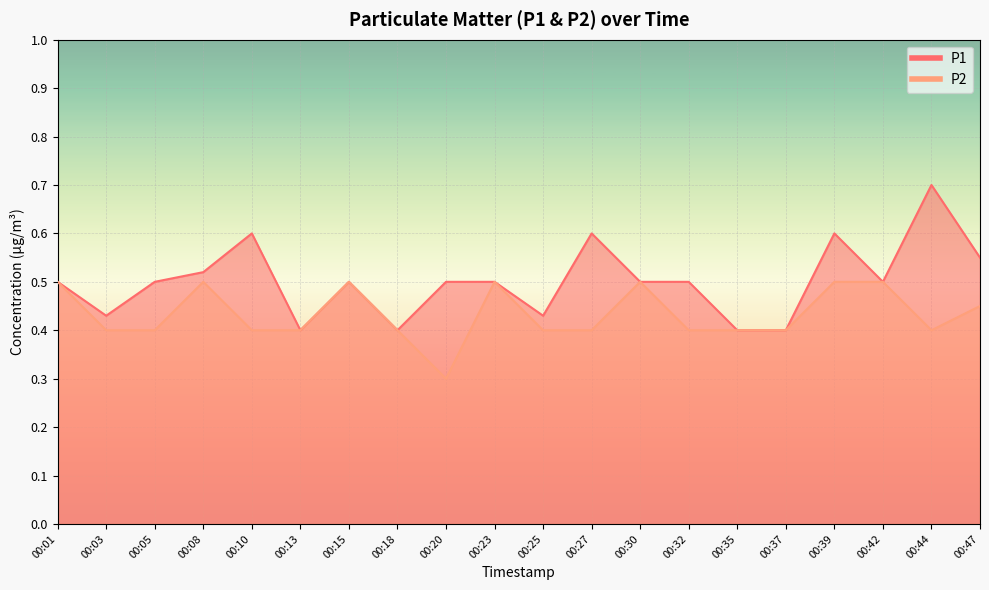

True or false: P2 and P1 cross at least once.

False